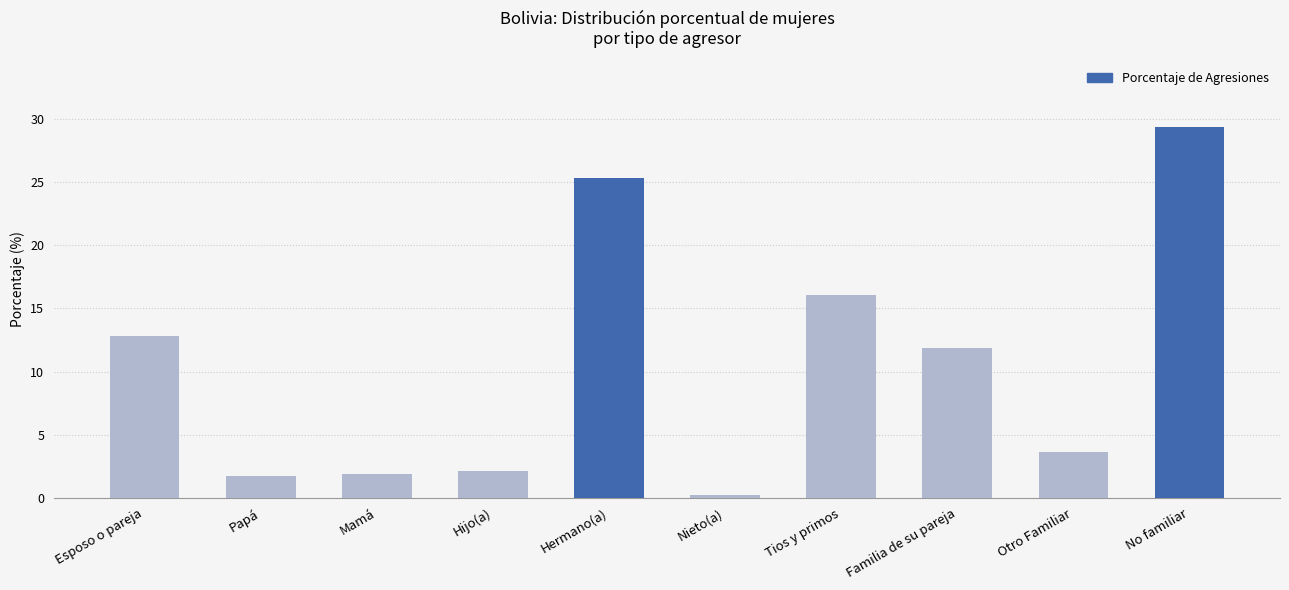

What is the label of the 10th bar from the left?

No familiar